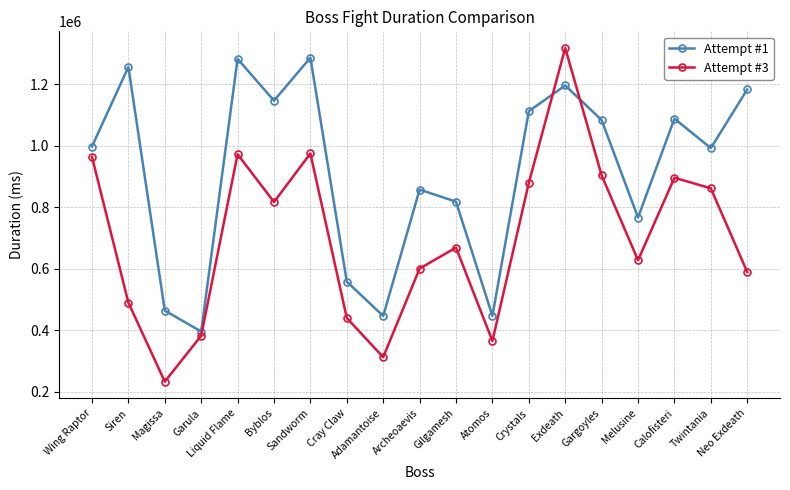

What is the sum of the Attempt #3 values at Gilgamesh and Atomos?

1034123